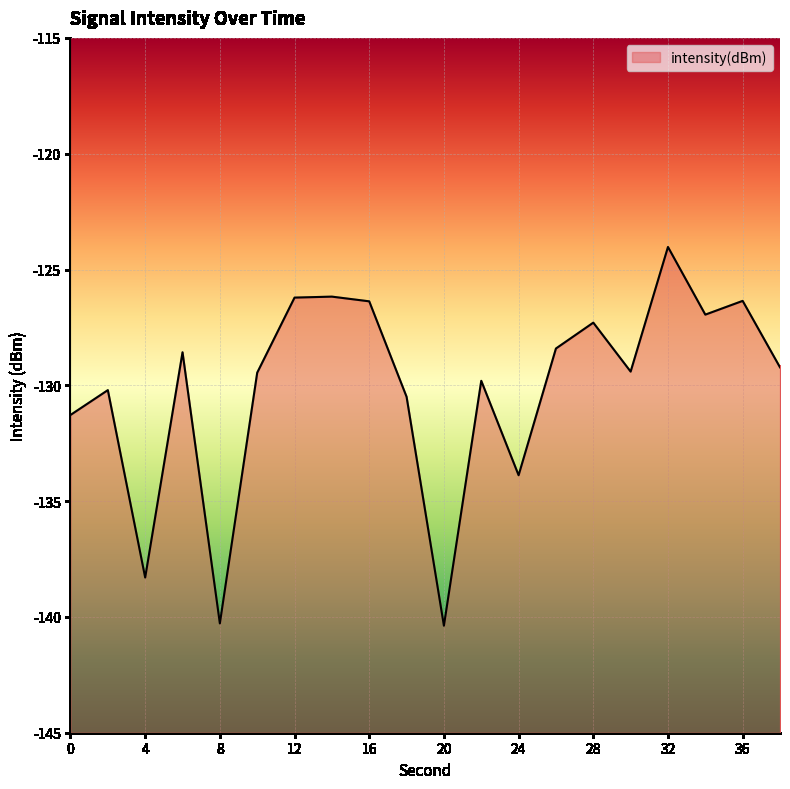

Rank the categories by value from highest to lowest.

32, 14, 12, 36, 16, 34, 28, 26, 6, 38, 30, 10, 22, 2, 18, 0, 24, 4, 8, 20